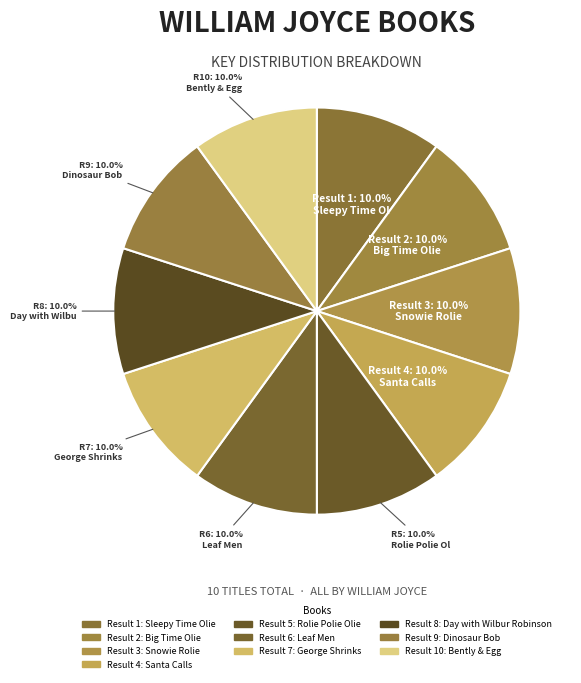

Which category has the biggest portion of the pie?

Big Time Olie